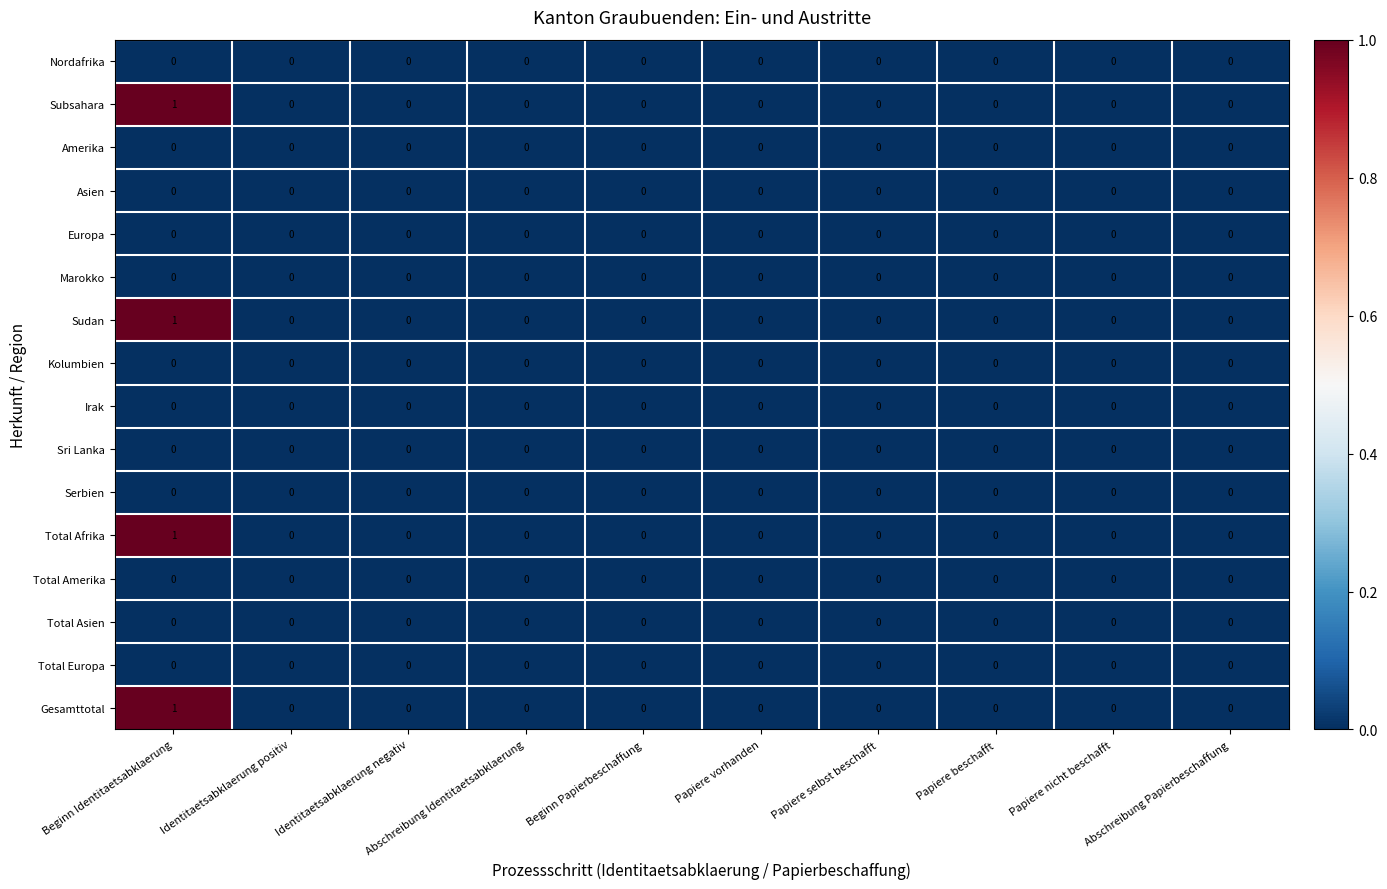

At which category is the sum across all series the highest?

Beginn Identitaetsabklaerung